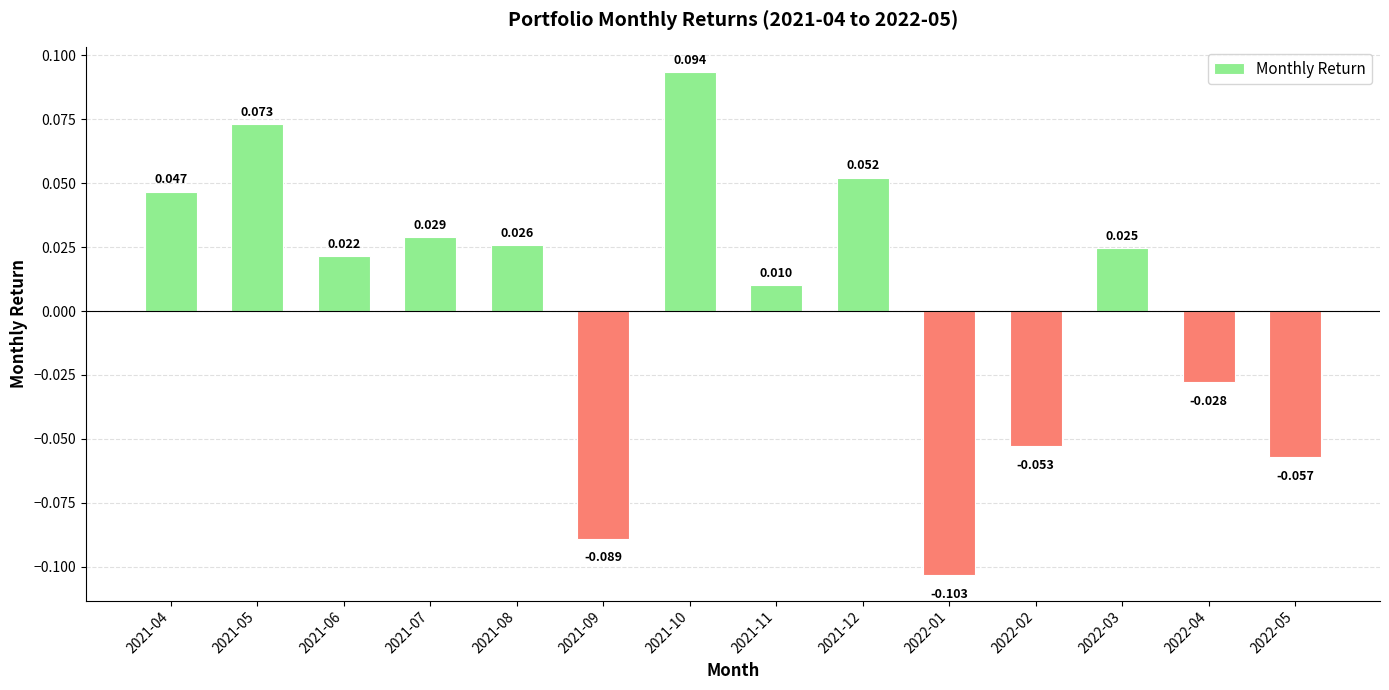

Reading left to right, extract all data points from this chart.

0.0	0.1	0.0	0.0	0.0	-0.1	0.1	0.0	0.1	-0.1	-0.1	0.0	-0.0	-0.1